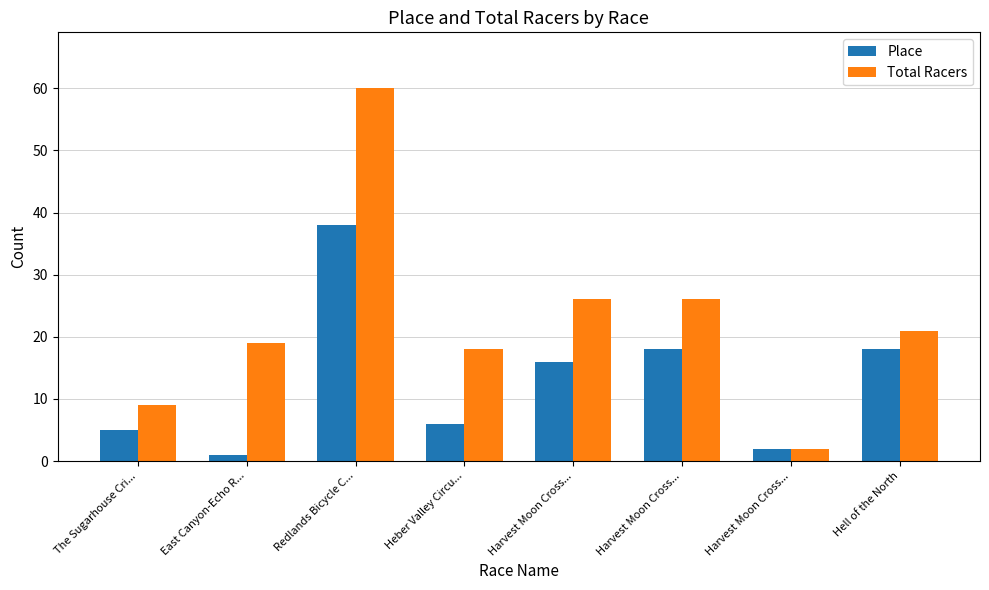

Where does the Place series first go above 16?

Redlands Bicycle C...